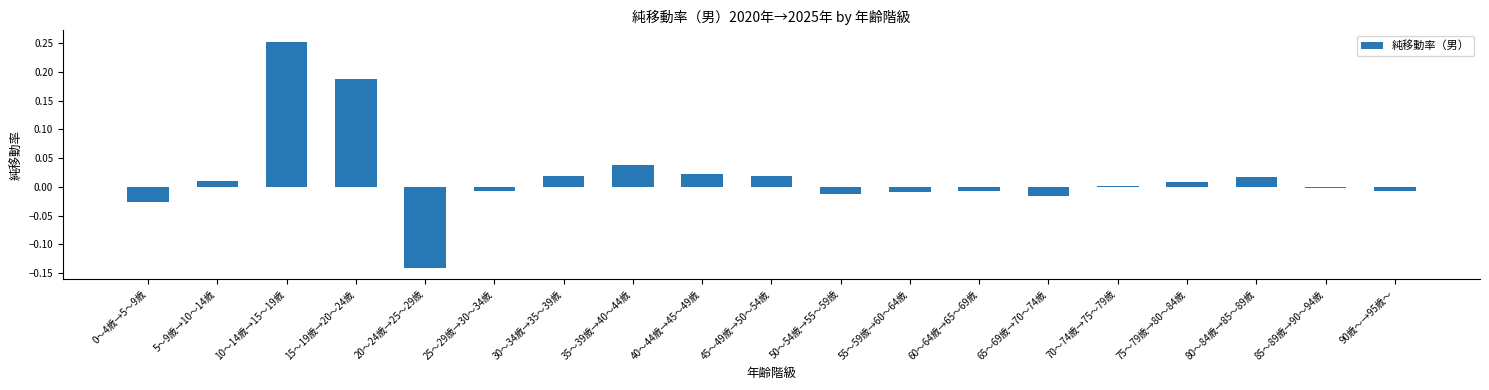

Which category has the highest value across all series?

10～14歳→15～19歳